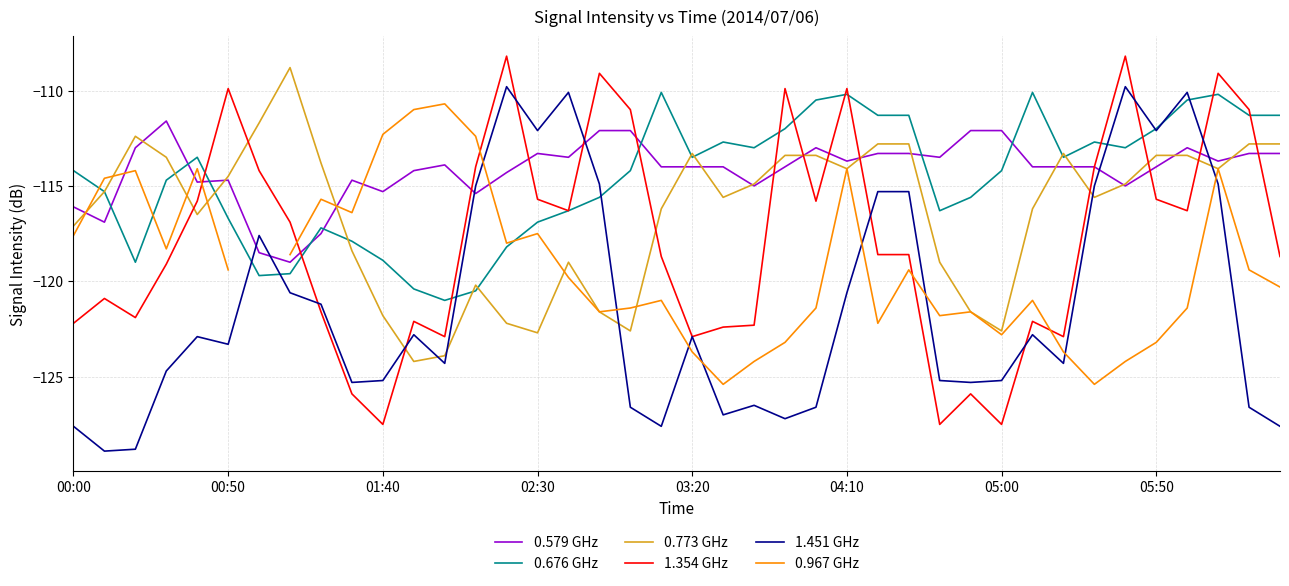

What is the minimum value for 1.451 GHz?

-128.9